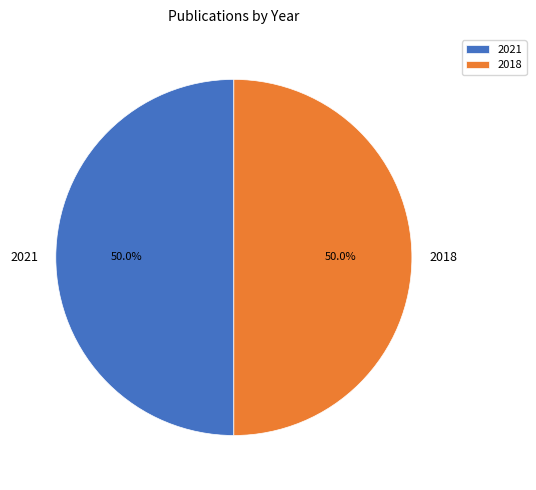

What percentage is NOT represented by 2021?

50.0%